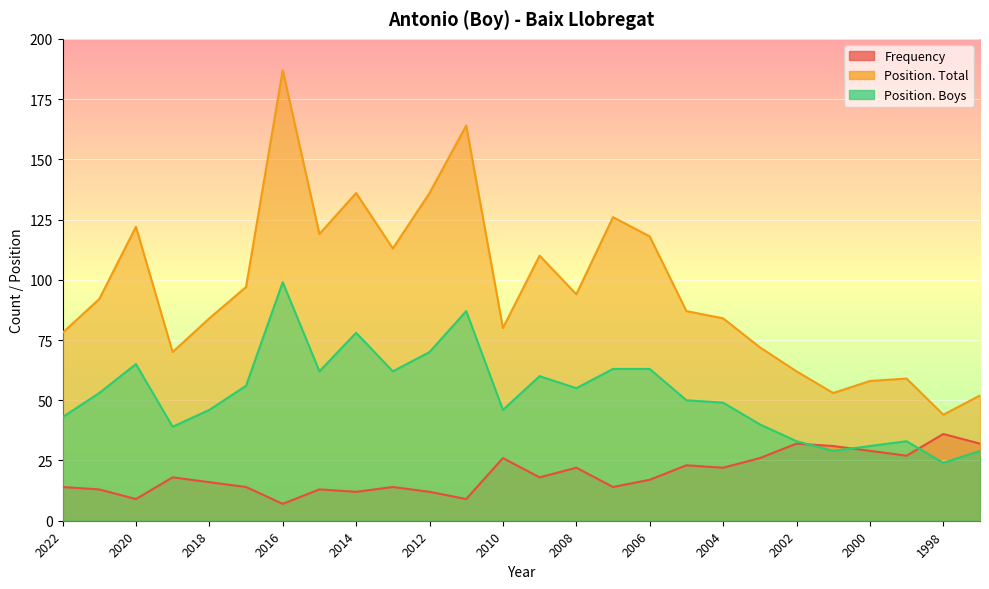

What value does the Frequency series have at 2002, to the nearest 5?

30